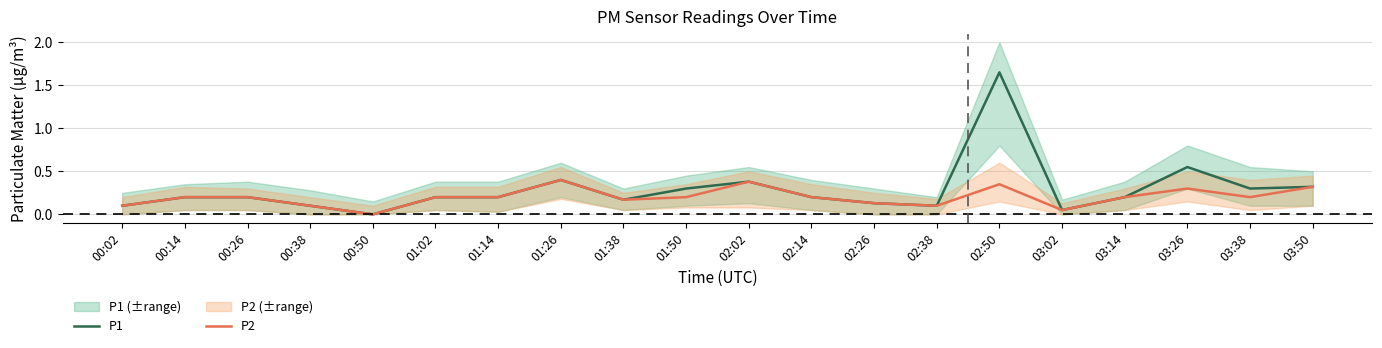

Reading right to left, what are all the values shown in this chart?

P1: 0.3	0.3	0.6	0.2	0.1	1.6	0.1	0.1	0.2	0.4	0.3	0.2	0.4	0.2	0.2	0.0	0.1	0.2	0.2	0.1
P2: 0.3	0.2	0.3	0.2	0.1	0.3	0.1	0.1	0.2	0.4	0.2	0.2	0.4	0.2	0.2	0.0	0.1	0.2	0.2	0.1